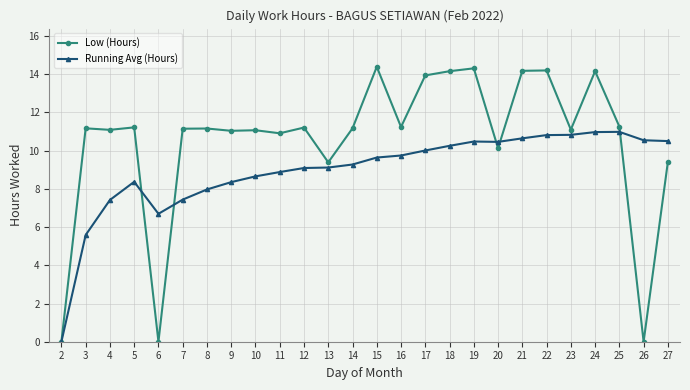

List the series in order of their overall mean, lowest first.

Running Avg (Hours), Low (Hours)